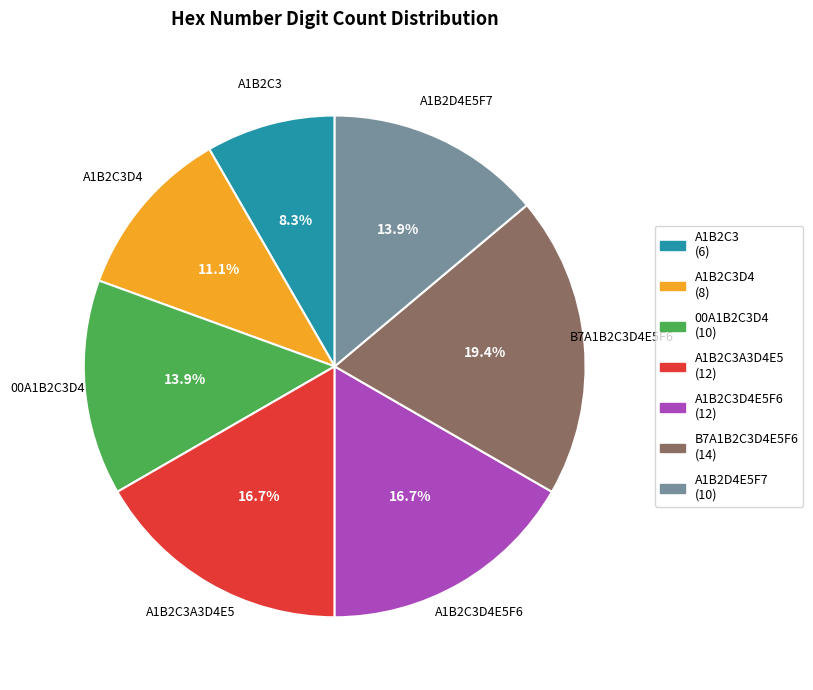

Does any single category account for the majority?

No